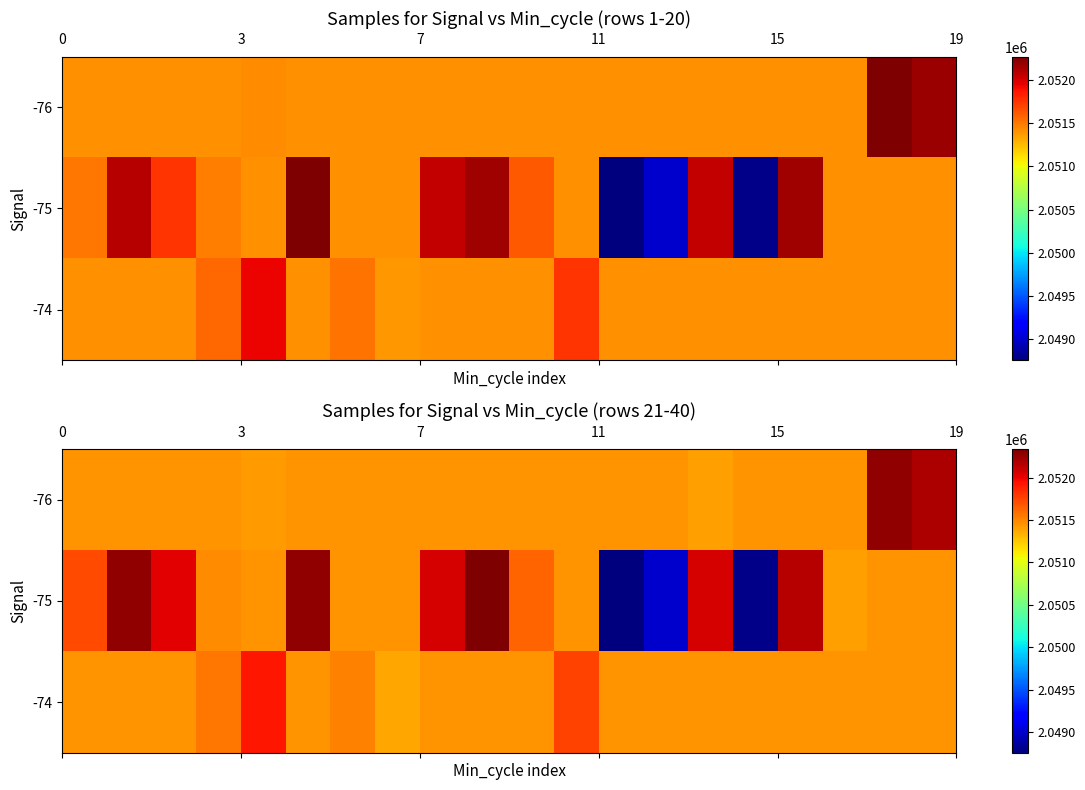

What is the difference between the maximum and second lowest values in the -75 series?

3544.0